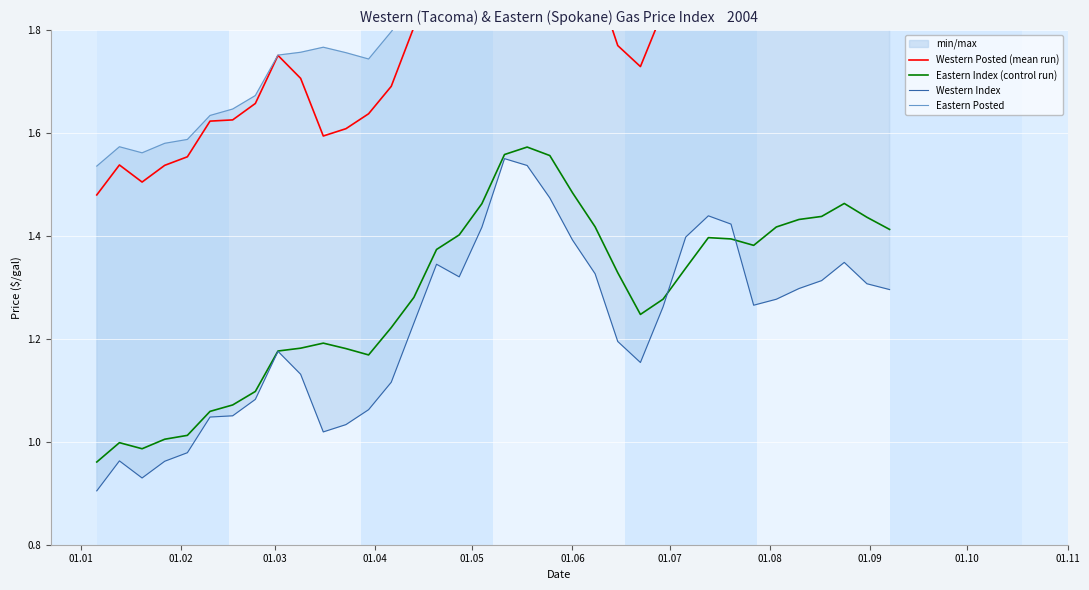

The value of Western Index at 18 is 2.1. True or false?

False